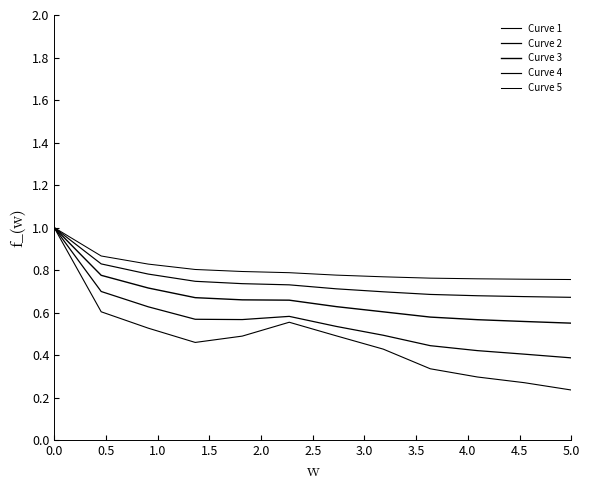

List the series in order of their overall mean, lowest first.

Curve 1, Curve 2, Curve 3, Curve 4, Curve 5